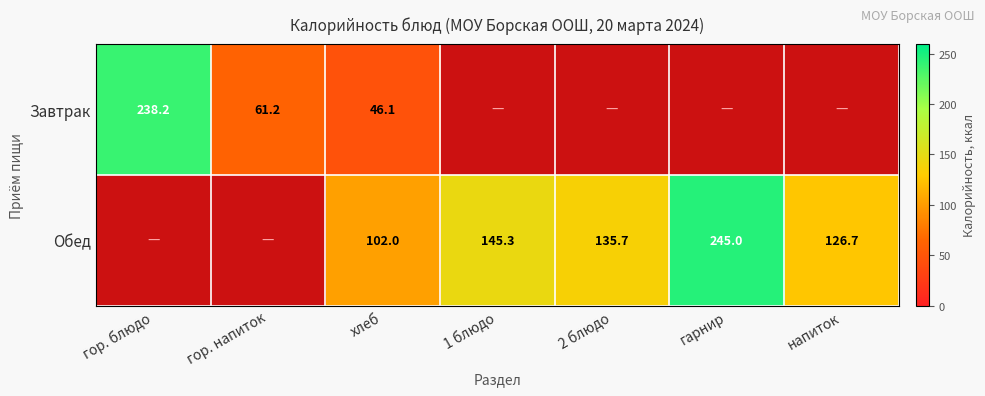

Rank the series at хлеб from lowest to highest value.

Завтрак, Обед